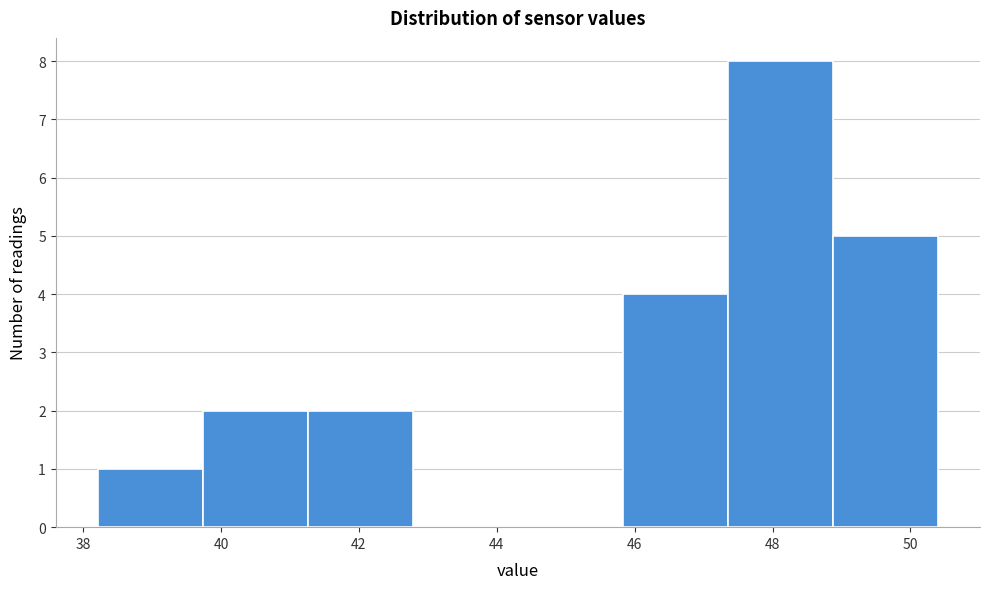

What is the height of the bar covering 41.2 to 42.8 on the x-axis? Neither the bar edges nor the heights are printed on the chart, so give them approximately, as read against the axes.

2